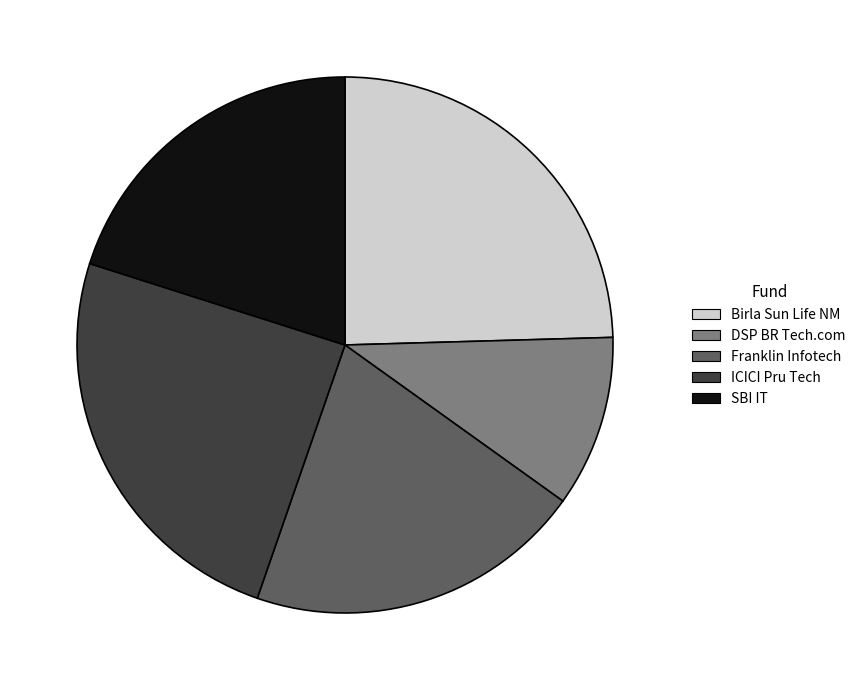

Between ICICI Pru Tech and Franklin Infotech, which is larger?

ICICI Pru Tech